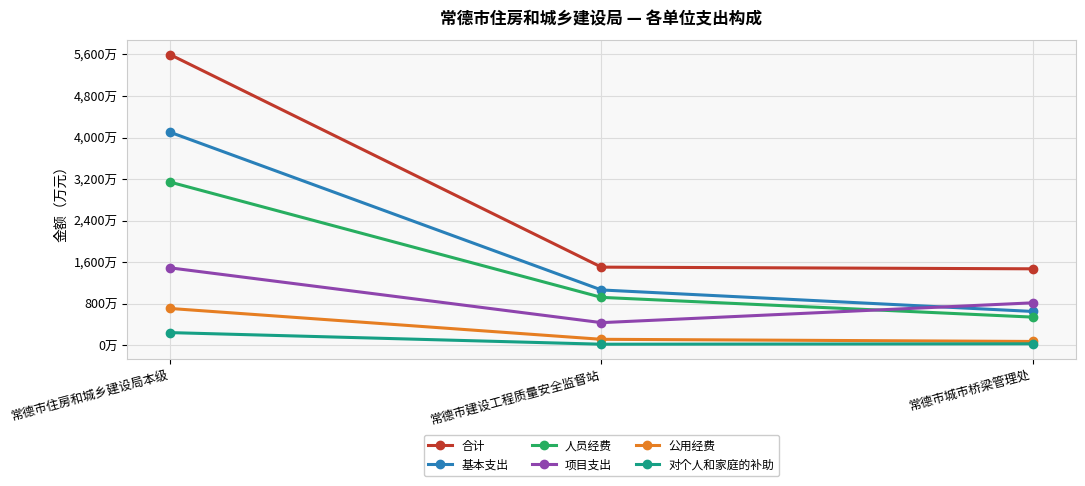

What are all the series names shown in the legend?

合计, 基本支出, 人员经费, 项目支出, 公用经费, 对个人和家庭的补助